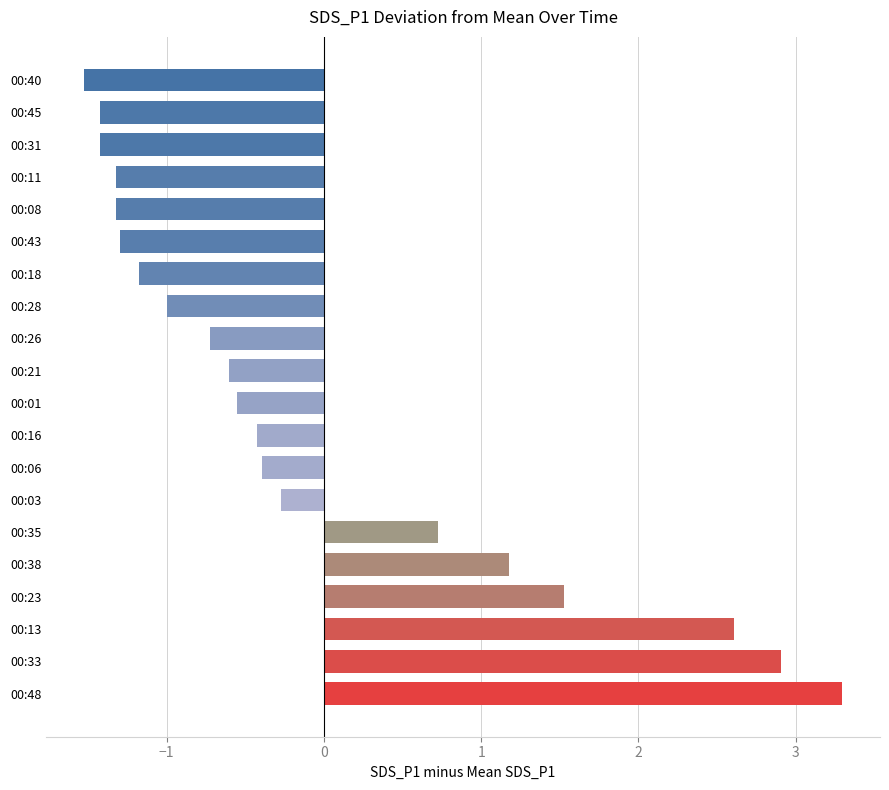

Which has a higher value, 00:16 or 00:11?

00:16